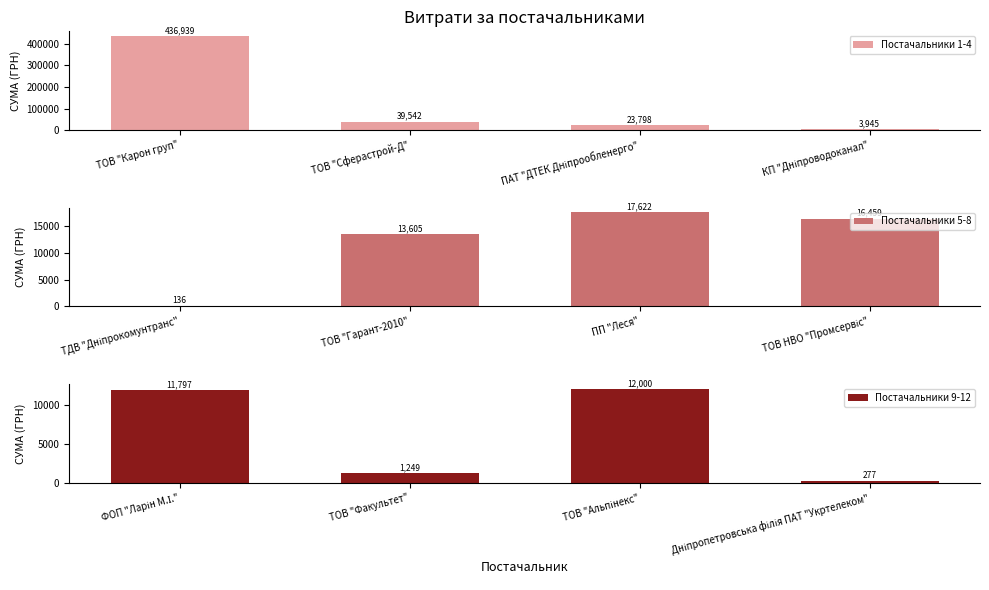

What is the sum of all Постачальники 5-8 values?

47821.3